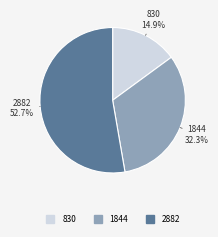

Is it true that 830 is 15% of the pie?

True